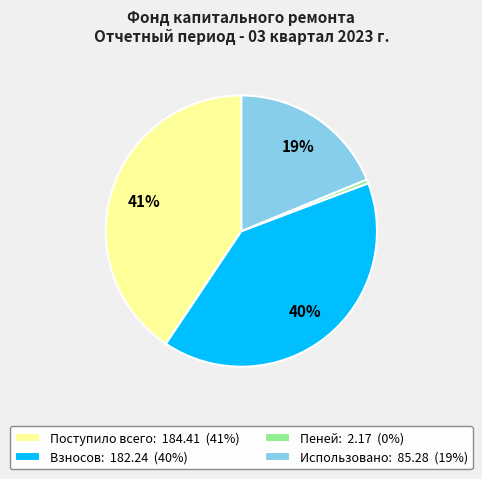

Is there a majority slice in this chart?

No